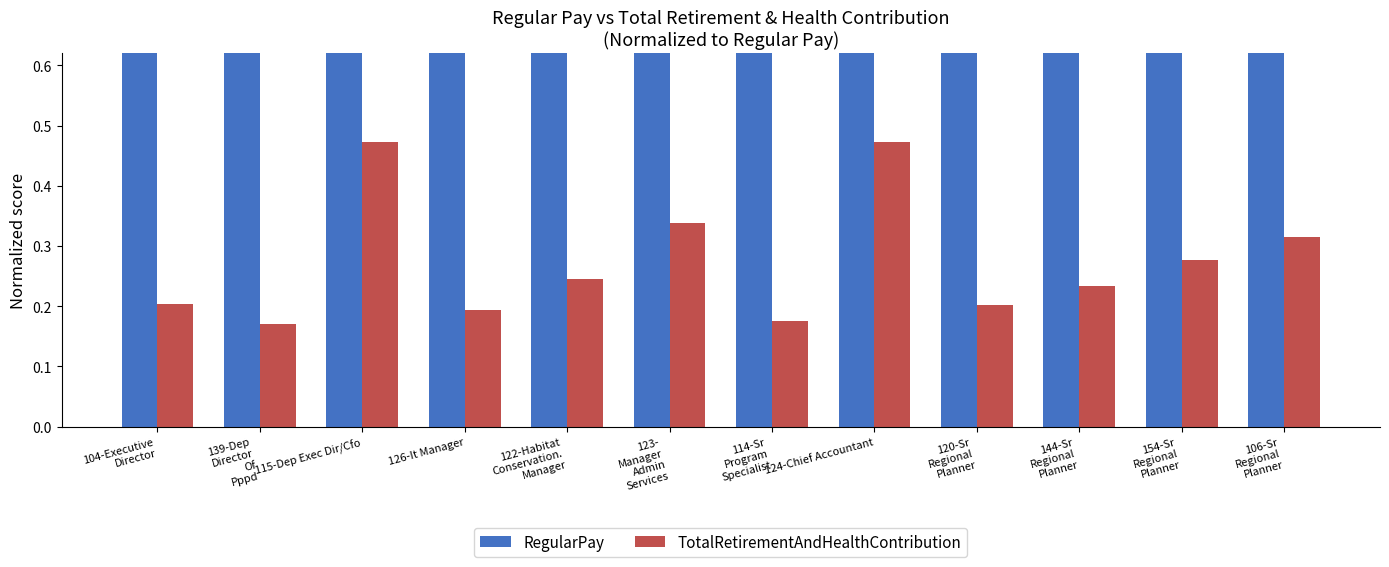

What are all the series names shown in the legend?

RegularPay, TotalRetirementAndHealthContribution